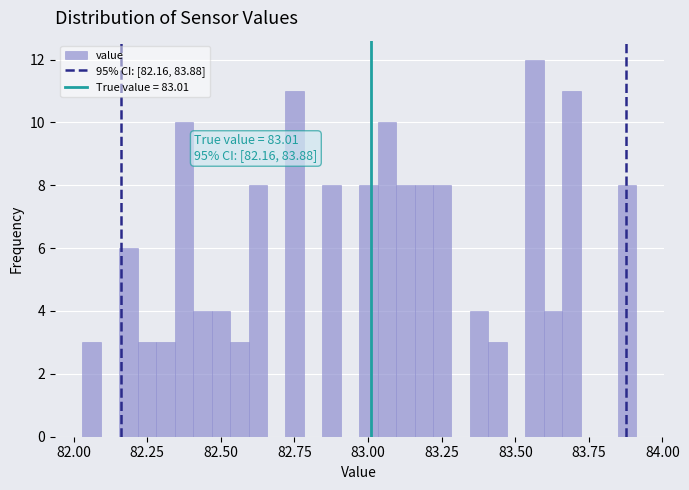

Around what value on the x-axis is the tallest bar? Give the approximate position of its centre, as read against the axis.

83.55